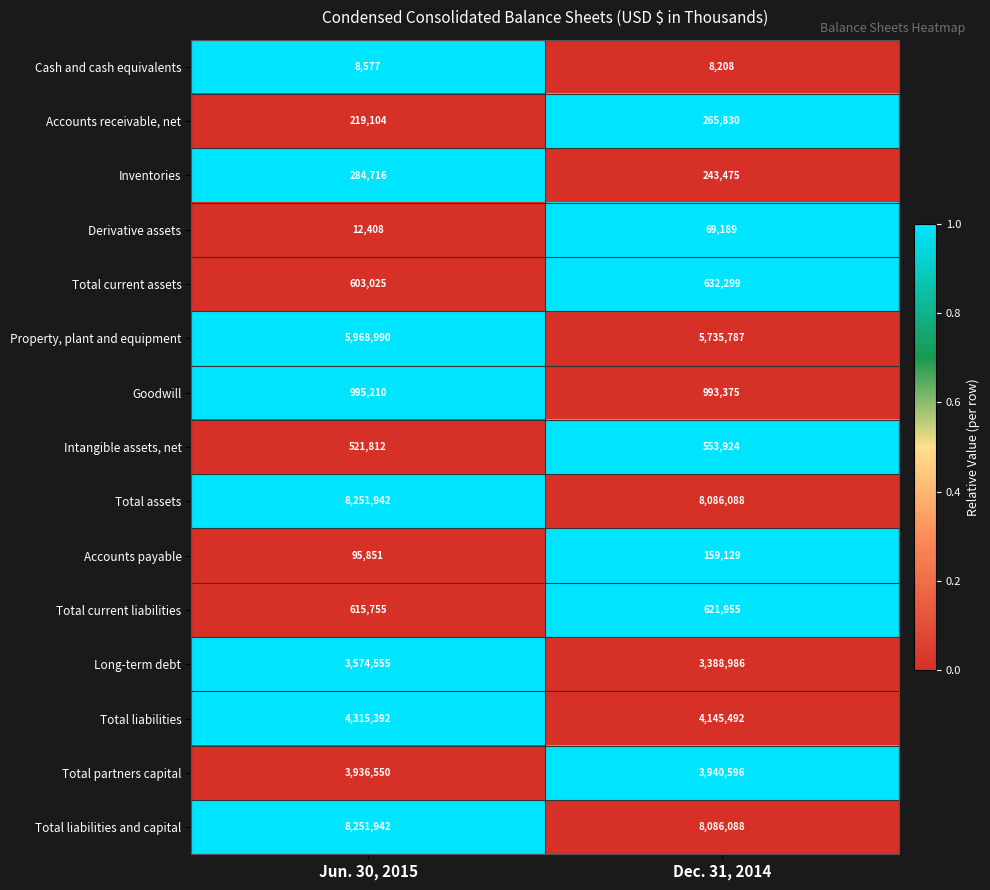

Reading right to left, transcribe all the data shown in this chart.

Cash and cash equivalents: Dec. 31, 2014=8208	Jun. 30, 2015=8577
Accounts receivable, net: Dec. 31, 2014=265830	Jun. 30, 2015=219104
Inventories: Dec. 31, 2014=243475	Jun. 30, 2015=284716
Derivative assets: Dec. 31, 2014=69189	Jun. 30, 2015=12408
Total current assets: Dec. 31, 2014=632299	Jun. 30, 2015=603025
Property, plant and equipment: Dec. 31, 2014=5735787	Jun. 30, 2015=5968990
Goodwill: Dec. 31, 2014=993375	Jun. 30, 2015=995210
Intangible assets, net: Dec. 31, 2014=553924	Jun. 30, 2015=521812
Total assets: Dec. 31, 2014=8086088	Jun. 30, 2015=8251942
Accounts payable: Dec. 31, 2014=159129	Jun. 30, 2015=95851
Total current liabilities: Dec. 31, 2014=621955	Jun. 30, 2015=615755
Long-term debt: Dec. 31, 2014=3388986	Jun. 30, 2015=3574555
Total liabilities: Dec. 31, 2014=4145492	Jun. 30, 2015=4315392
Total partners capital: Dec. 31, 2014=3940596	Jun. 30, 2015=3936550
Total liabilities and capital: Dec. 31, 2014=8086088	Jun. 30, 2015=8251942